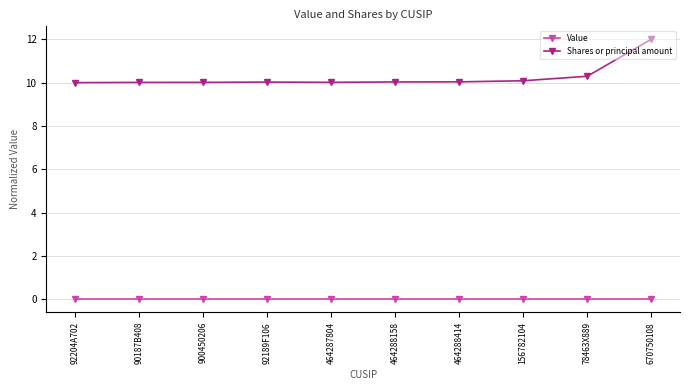

Does the chart have visible grid lines?

Yes